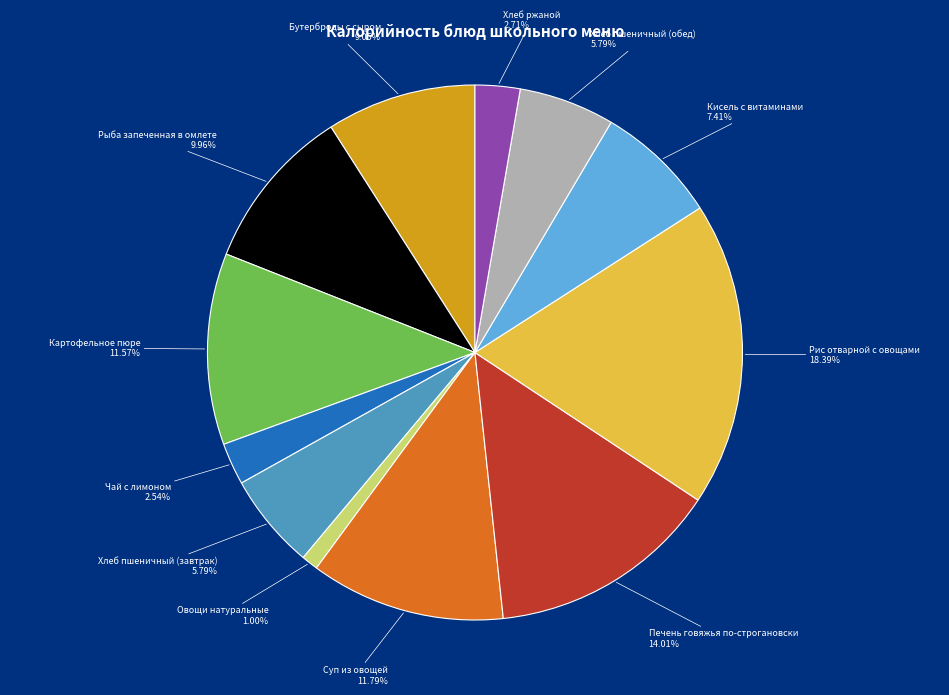

Does any single category account for the majority?

No